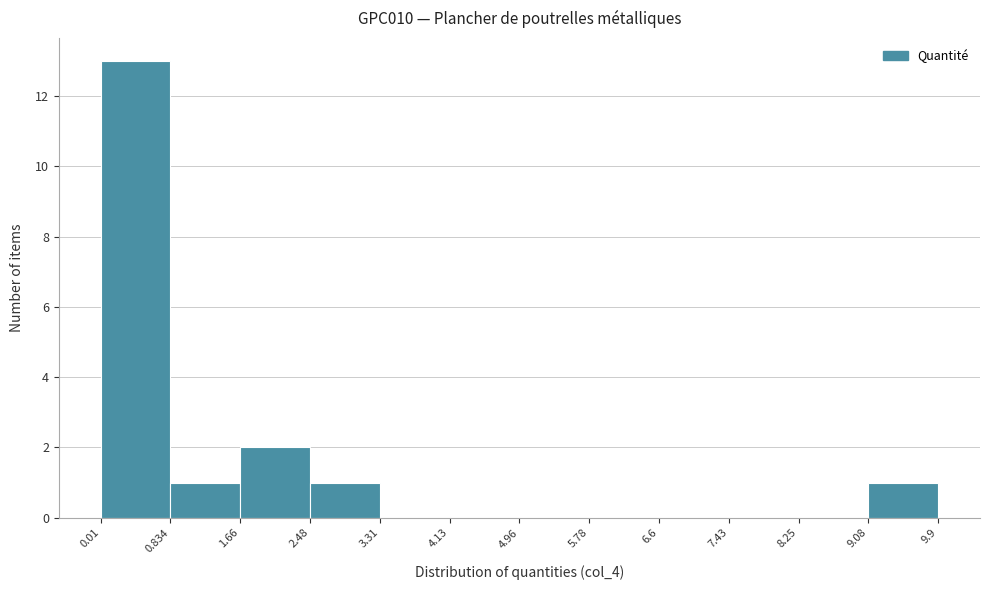

Reading left to right, list every bar in this chart as the range it spans on the x-axis followed by its height. The values are not printed on the chart, so give them approximately, as read against the axis.

0.01 to 0.834: 13
0.834 to 1.66: 1
1.66 to 2.48: 2
2.48 to 3.31: 1
3.31 to 4.13: 0
4.13 to 4.96: 0
4.96 to 5.78: 0
5.78 to 6.6: 0
6.6 to 7.43: 0
7.43 to 8.25: 0
8.25 to 9.08: 0
9.08 to 9.9: 1